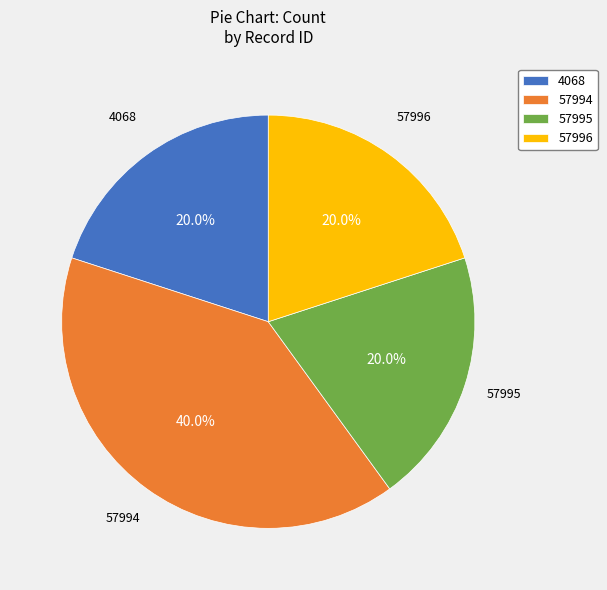

What percentage is NOT represented by 4068?

80.0%